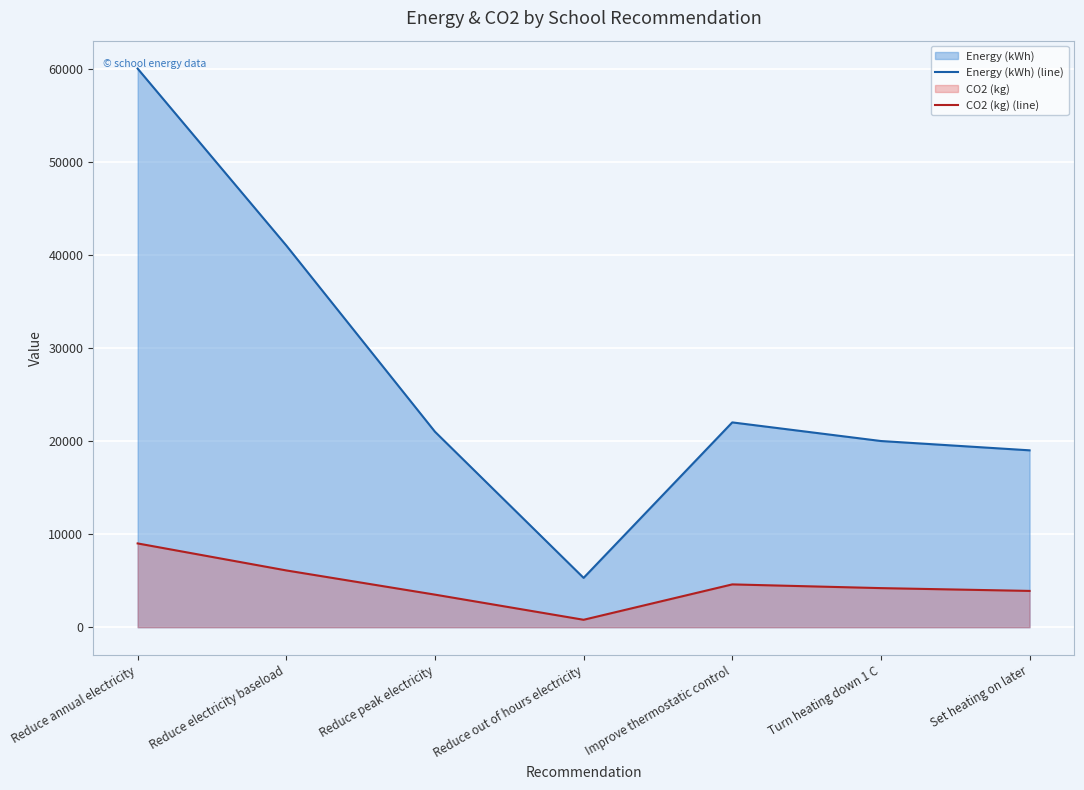

Between Reduce out of hours electricity and Improve thermostatic control, which is larger?

Improve thermostatic control